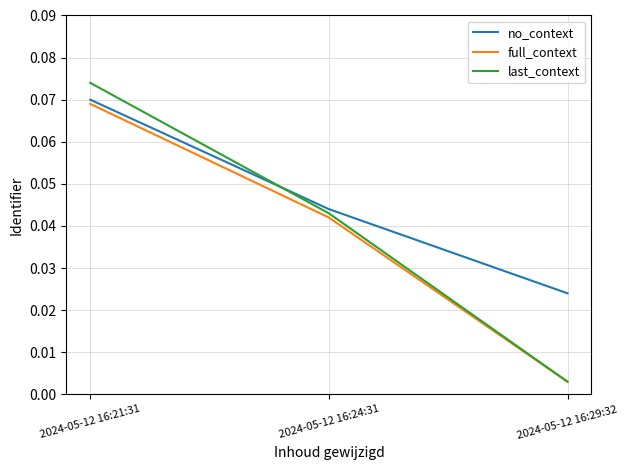

At which label does no_context reach its minimum?

2024-05-12 16:29:32